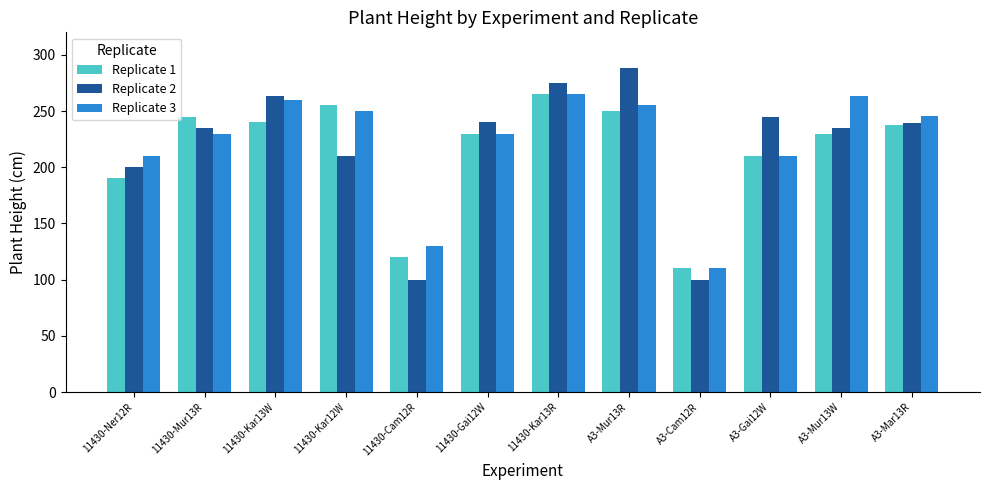

What is the value of the Replicate 3 bar at the 9th from the left?

110